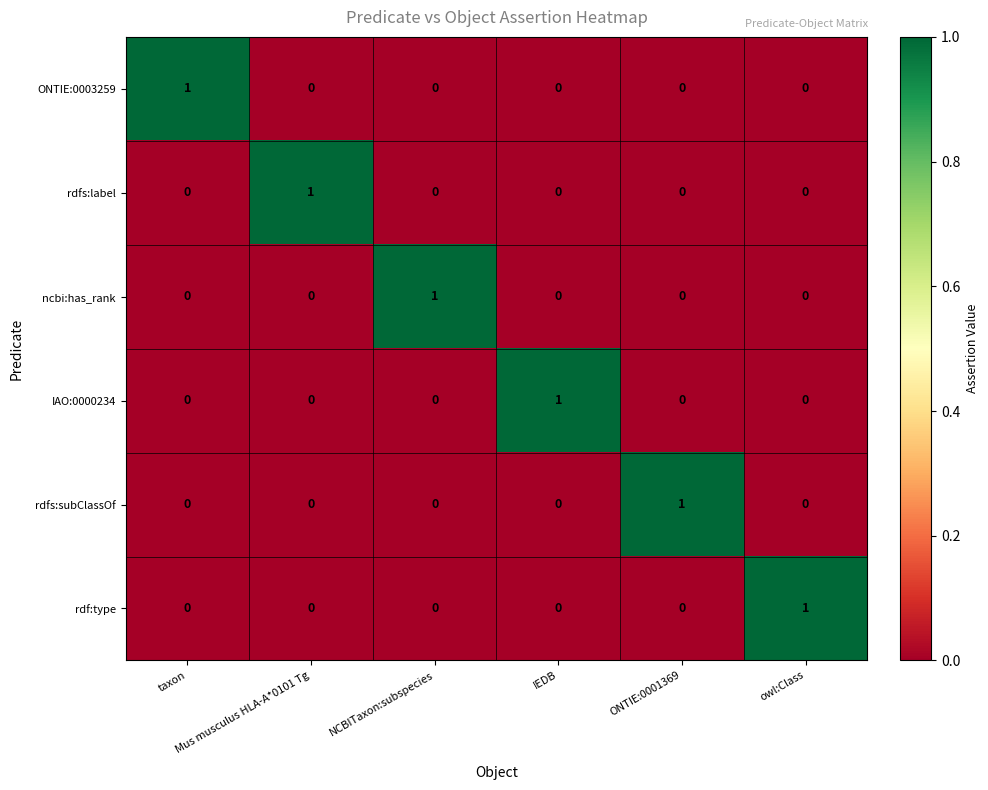

What is the spread (max minus min) of values at Mus musculus HLA-A*0101 Tg?

1